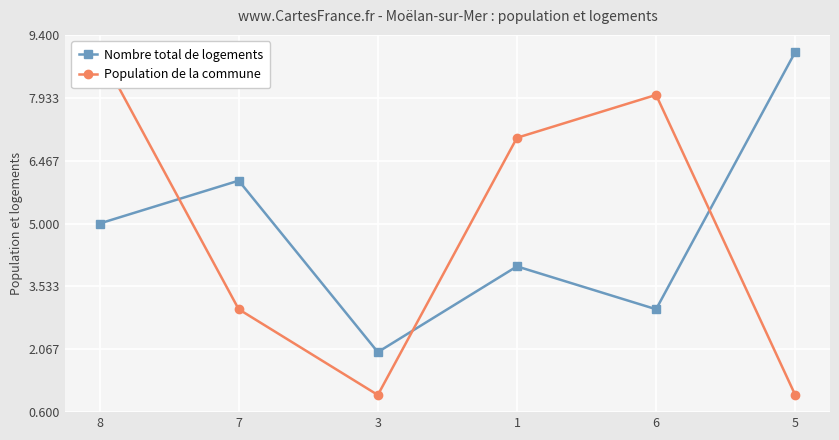

Which category has the lowest value in the Nombre total de logements series?

3